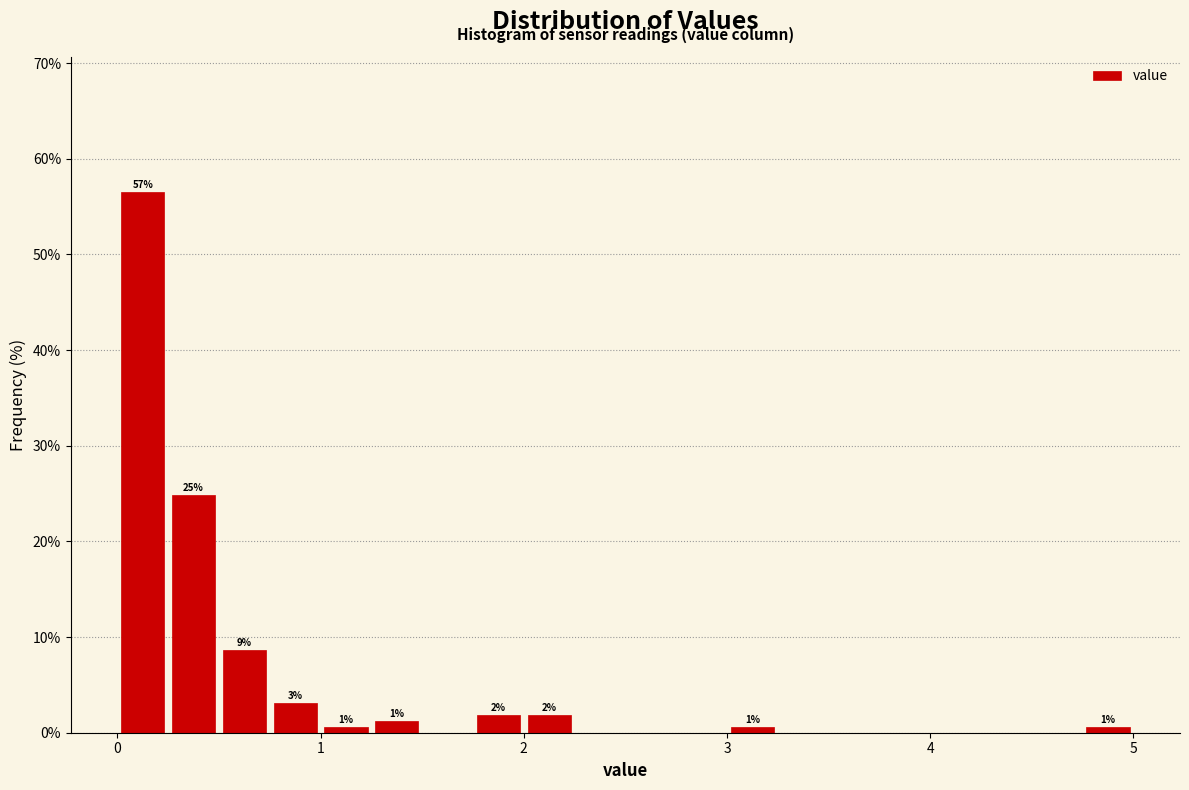

Around what value on the x-axis is the tallest bar? Give the approximate position of its centre, as read against the axis.

0.1